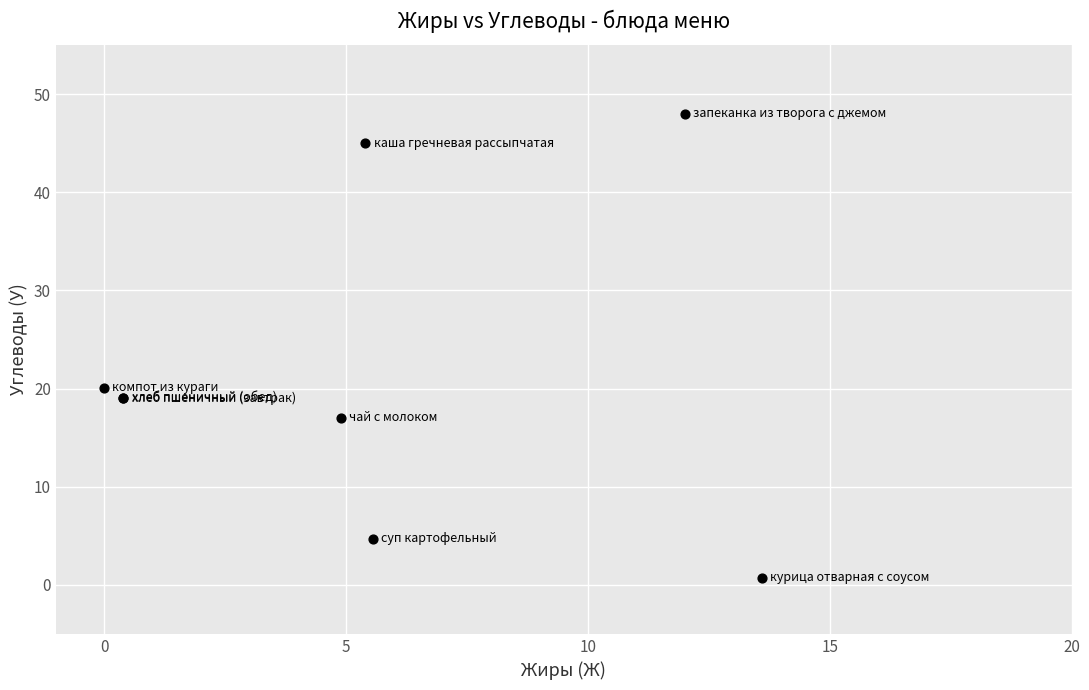

What Y value in the scatter plot is closest to 24?

20.1